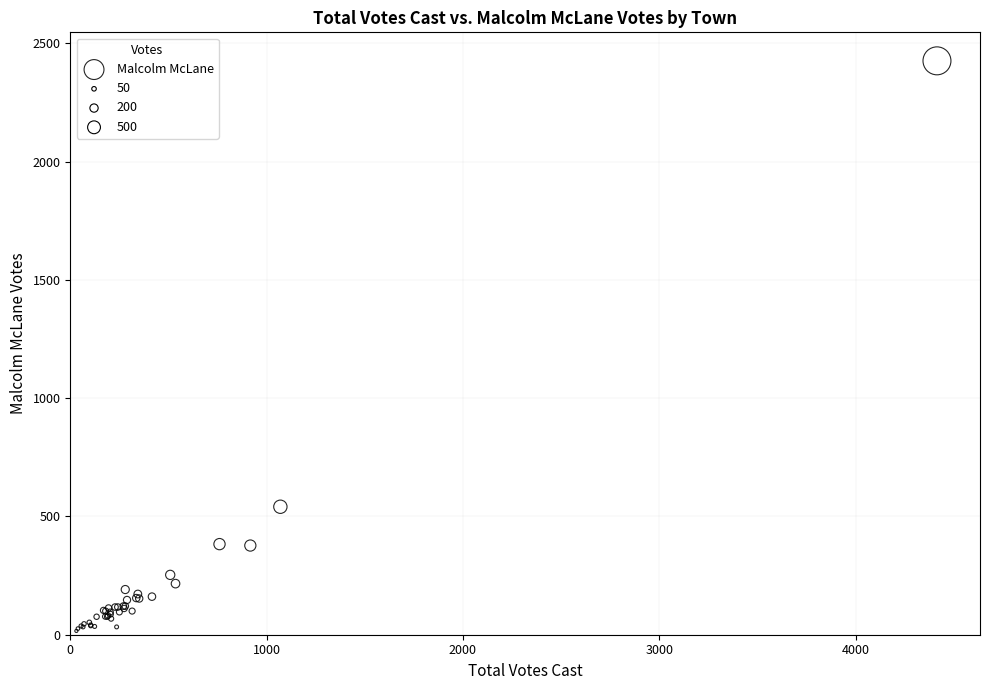

What Y value in the scatter plot is closest to 1221?

541